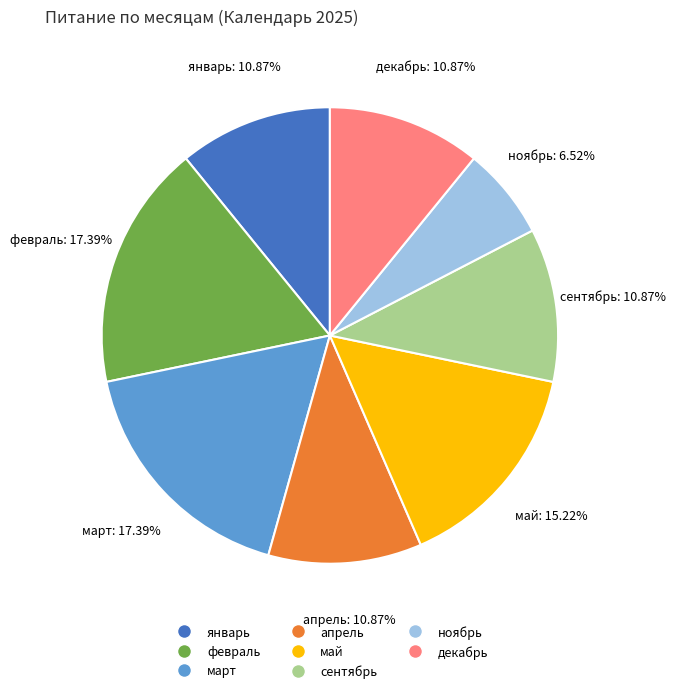

How many segments does this pie chart have?

8